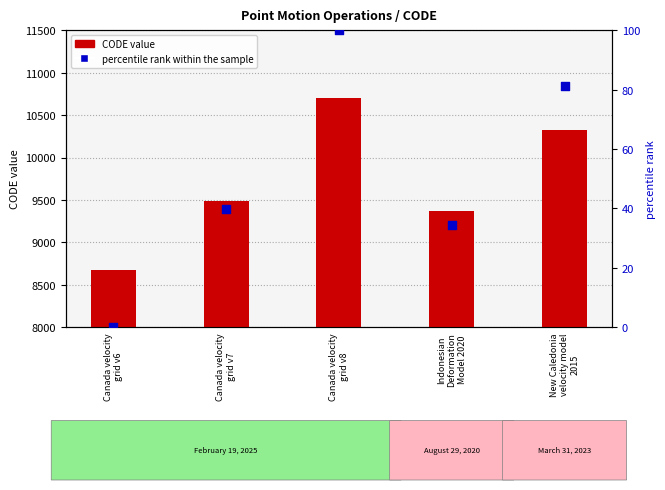

Between Canada velocity
grid v6 and Canada velocity
grid v7, which is larger?

Canada velocity
grid v7